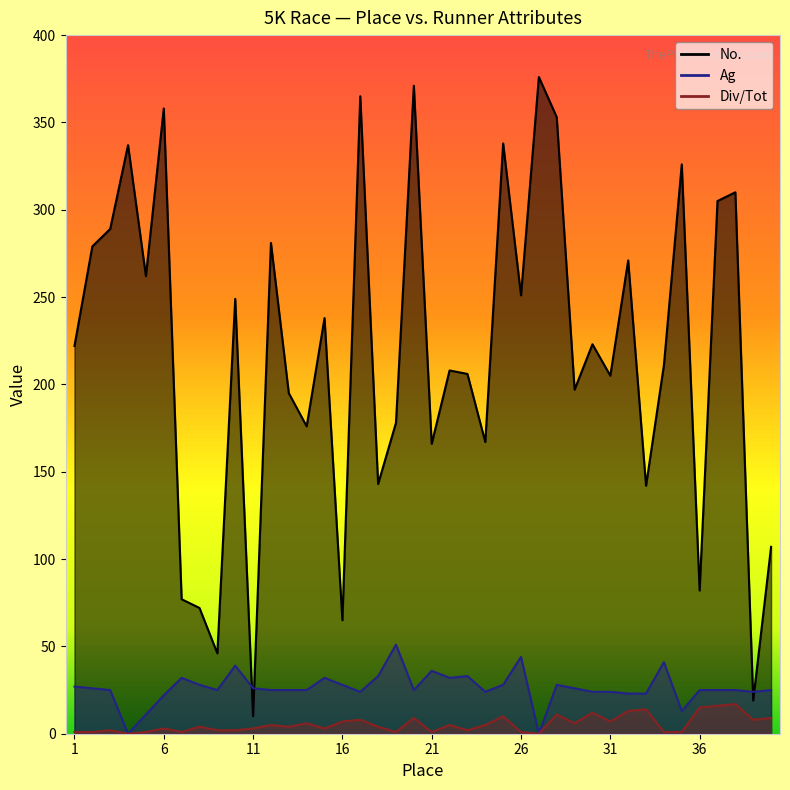

Count the number of categories in the chart.

40